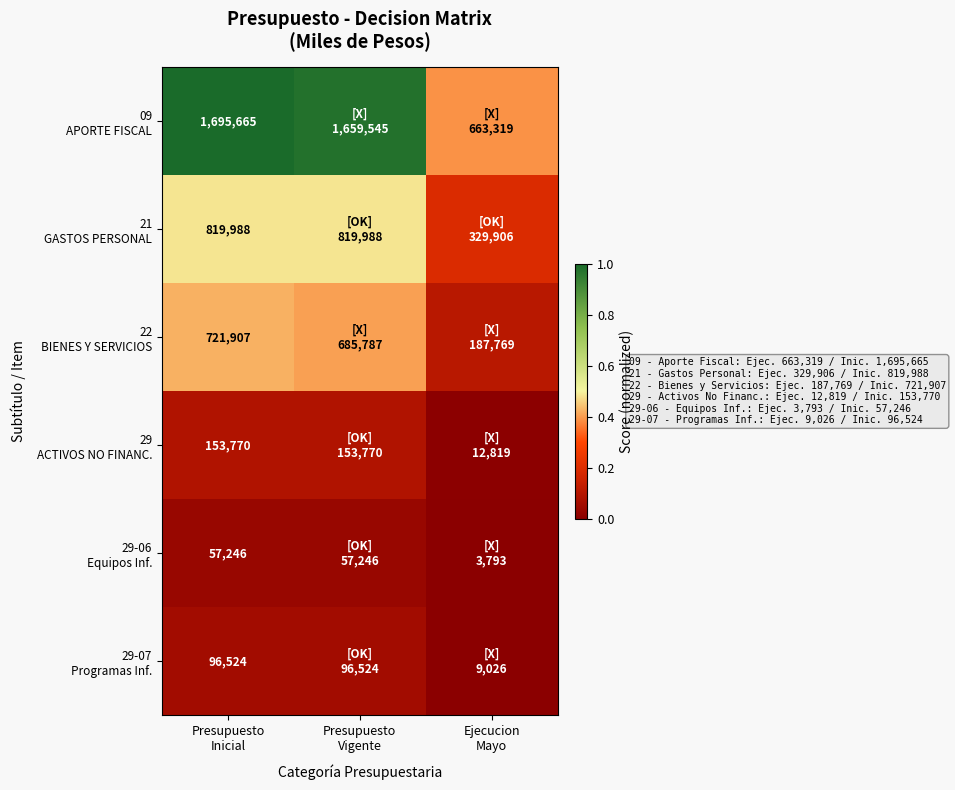

At which category is the sum across all series the highest?

Presupuesto
Inicial